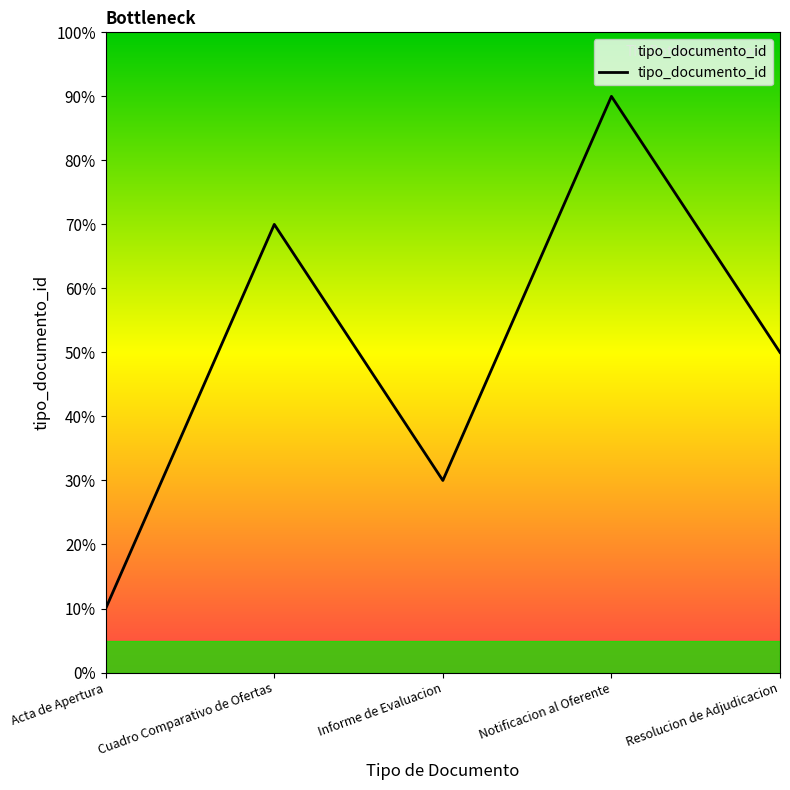

Reading right to left, list all the values displayed in this chart.

50	90	30	70	10